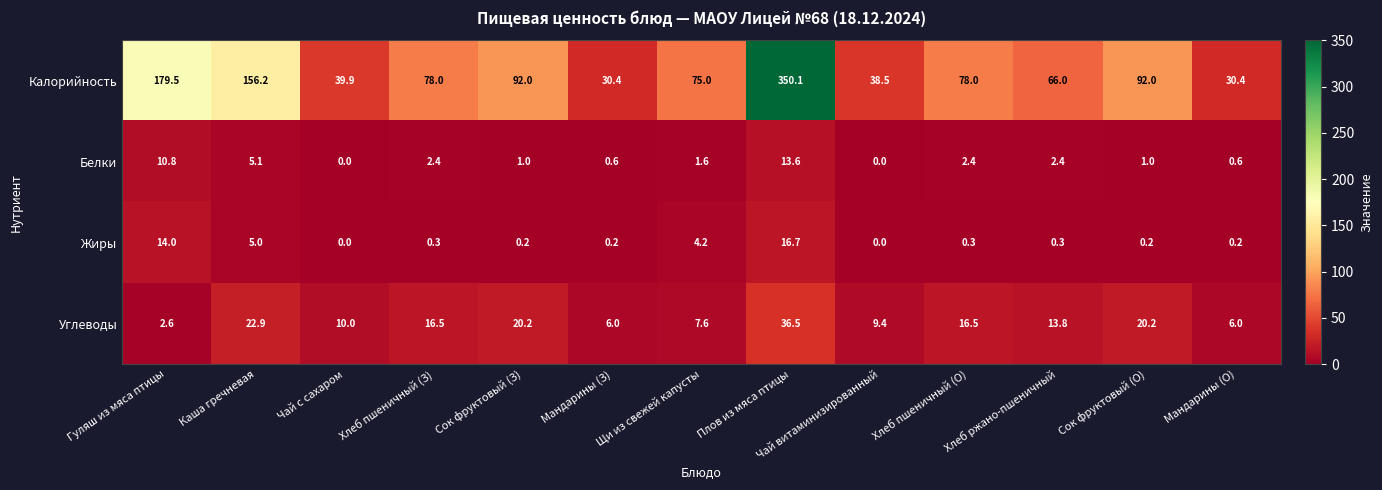

Rank the series at Хлеб пшеничный (З) from lowest to highest value.

Жиры, Белки, Углеводы, Калорийность